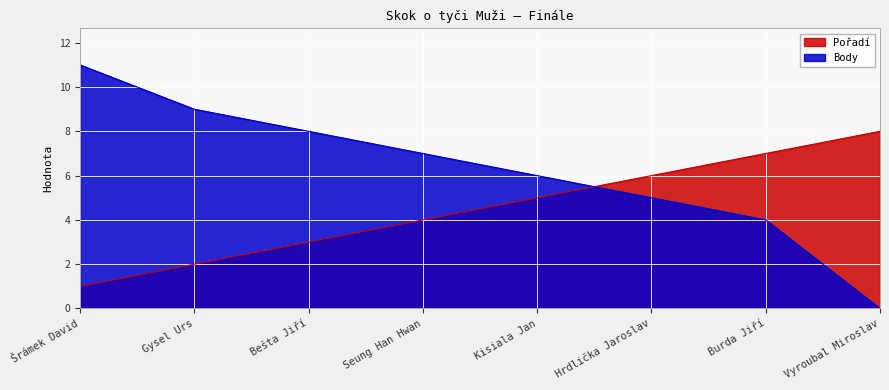

What is the sum of the Pořadí values at Seung Han Hwan and Kisiala Jan?

9